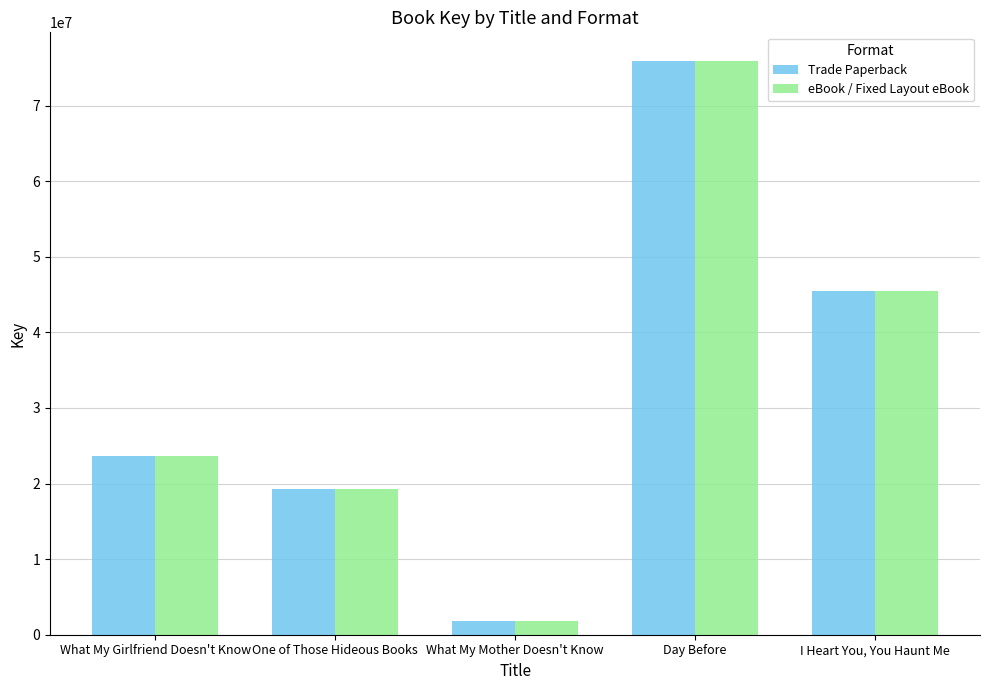

What is the value of the eBook / Fixed Layout eBook bar at the 3rd from the left?

1870728